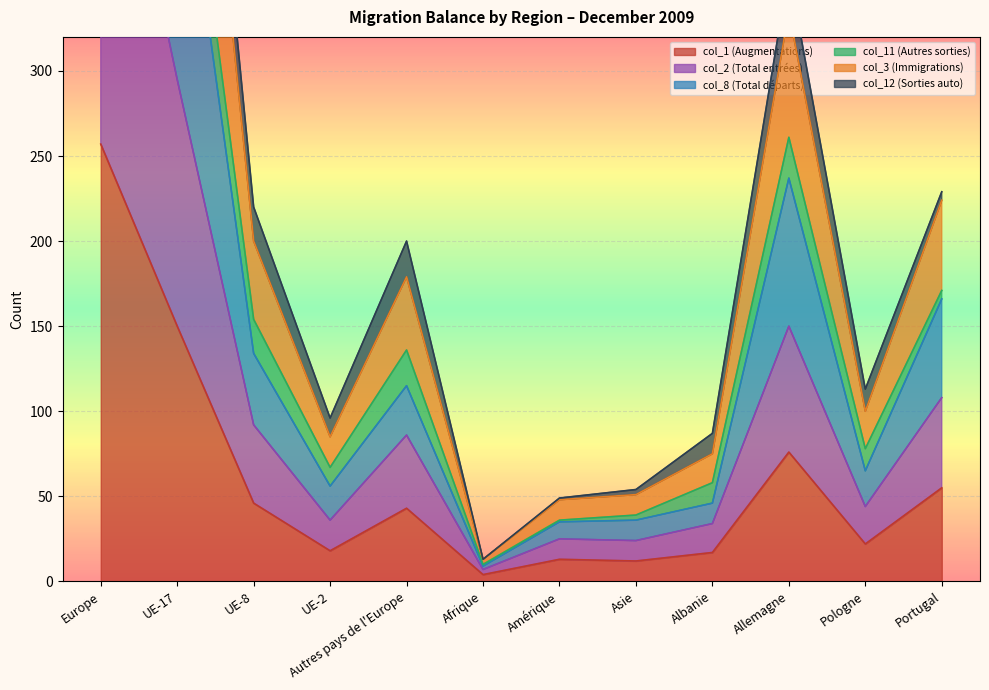

True or false: col_2 (Total entrées) and col_3 (Immigrations) cross at least once.

False